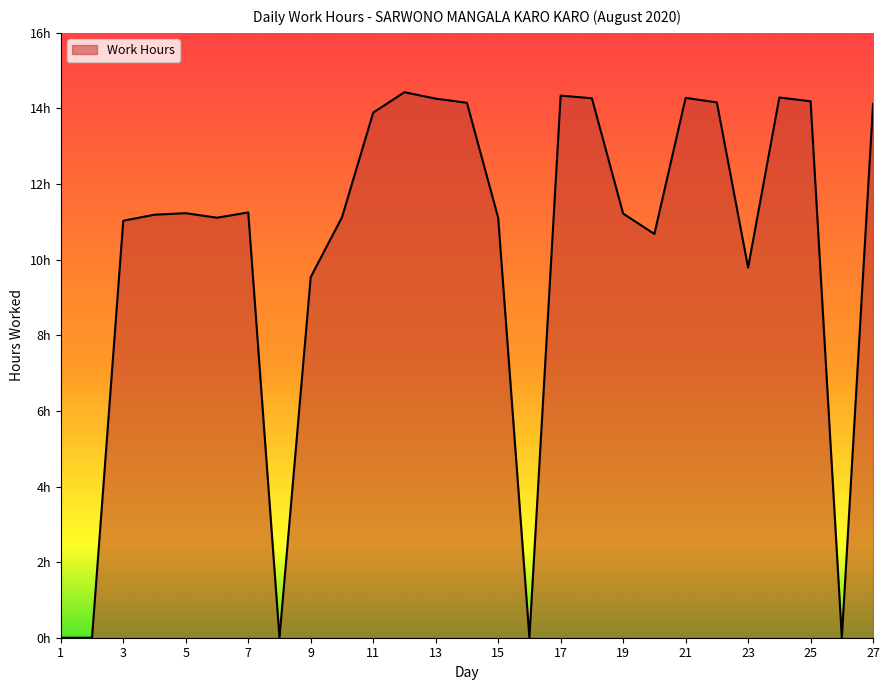

Is this an area chart (filled region under the line)?

Yes